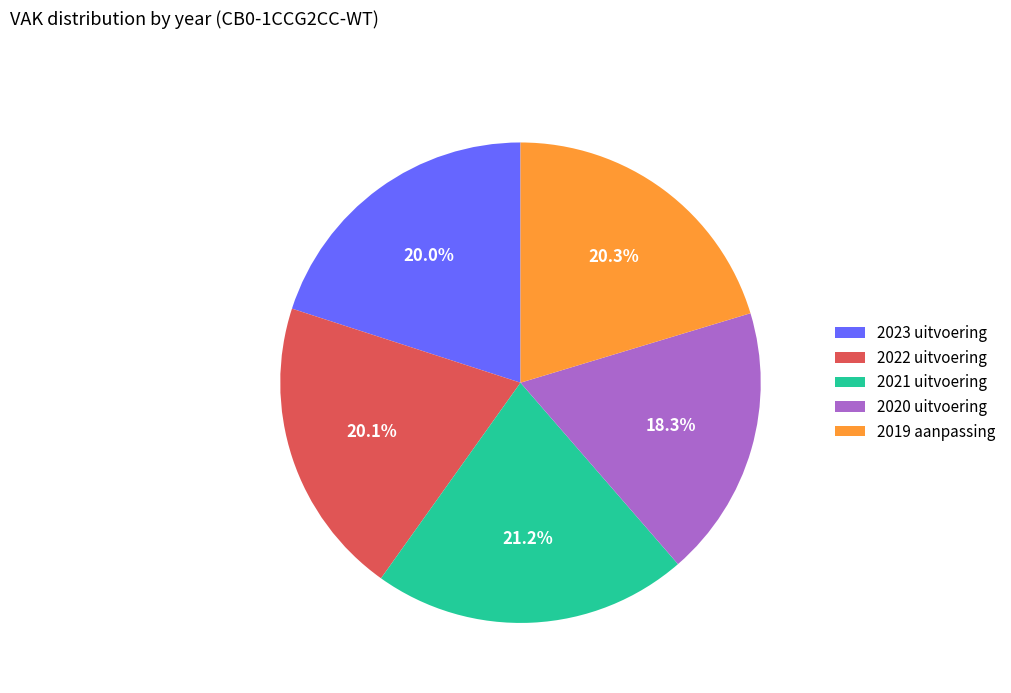

Does any single category account for the majority?

No